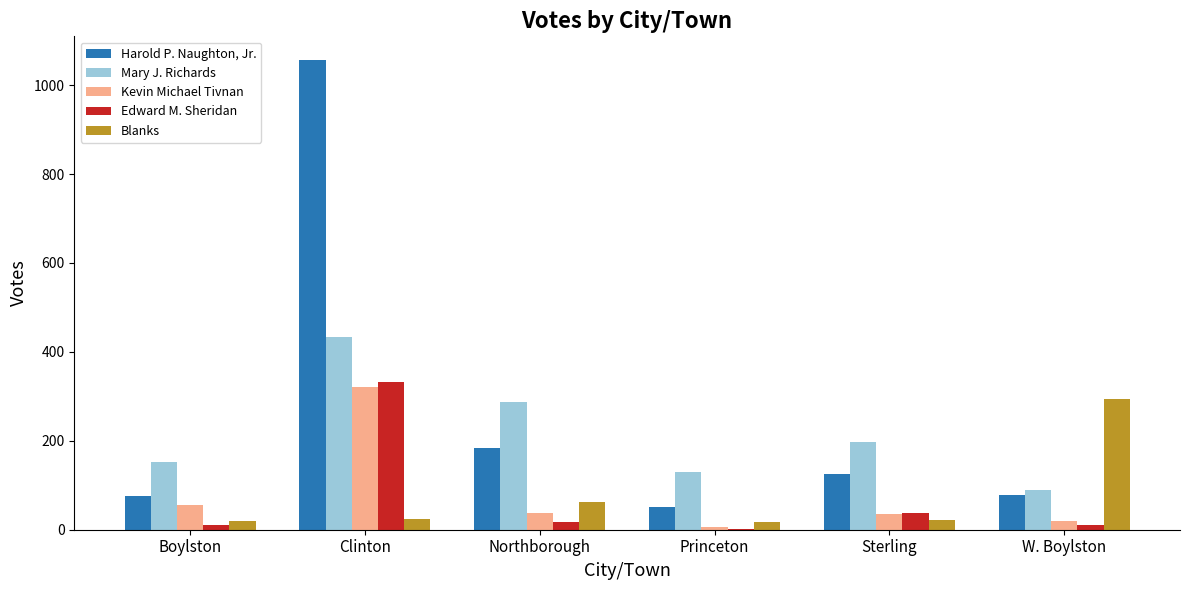

Is it true that Edward M. Sheridan equals 2 at Princeton?

True